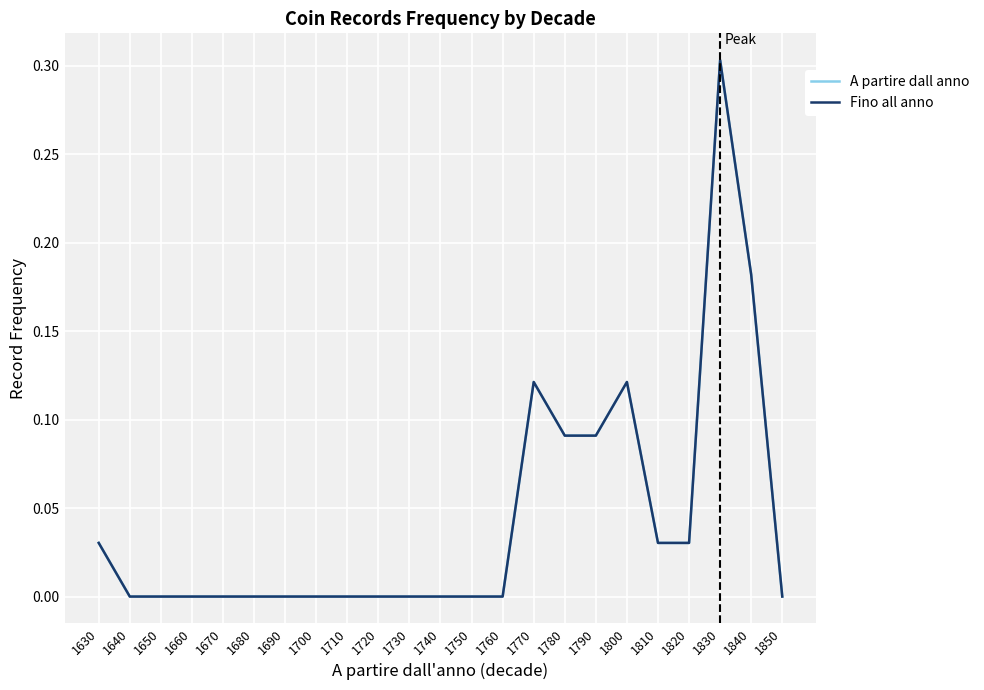

Does the chart have visible grid lines?

Yes